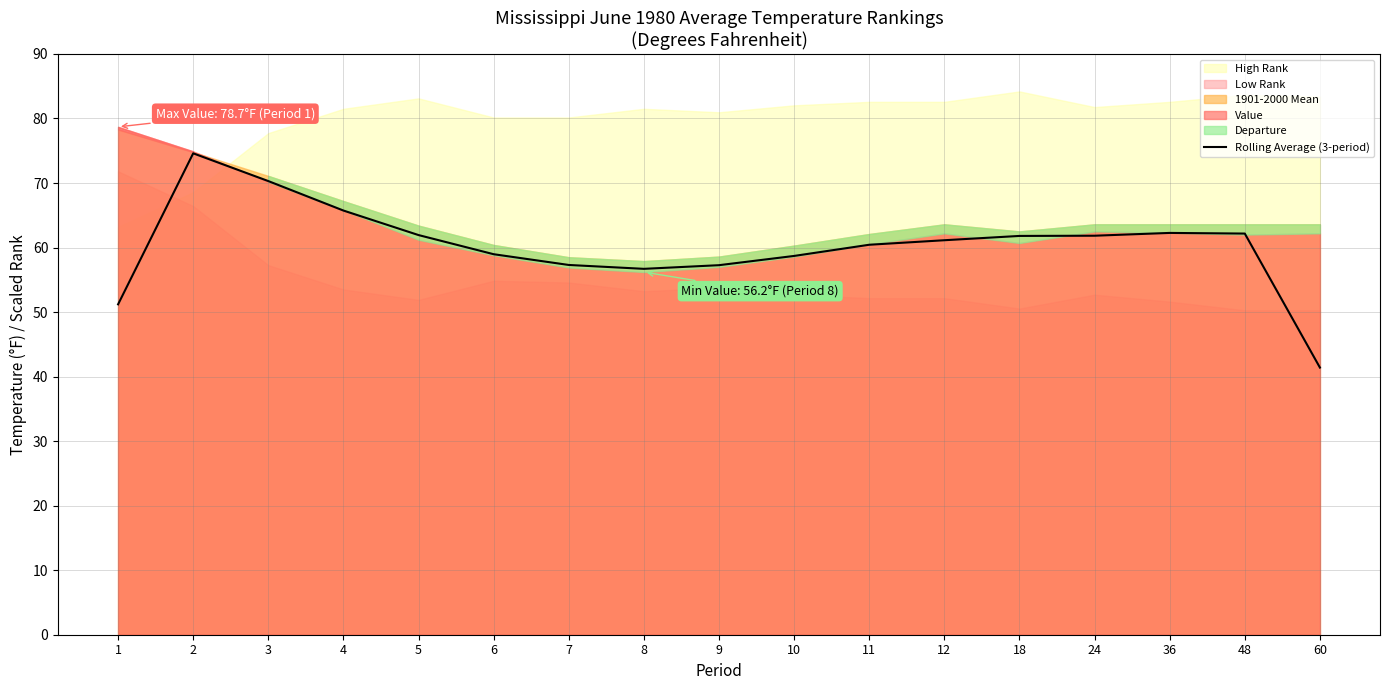

Between 5 and 6, which is larger?

5